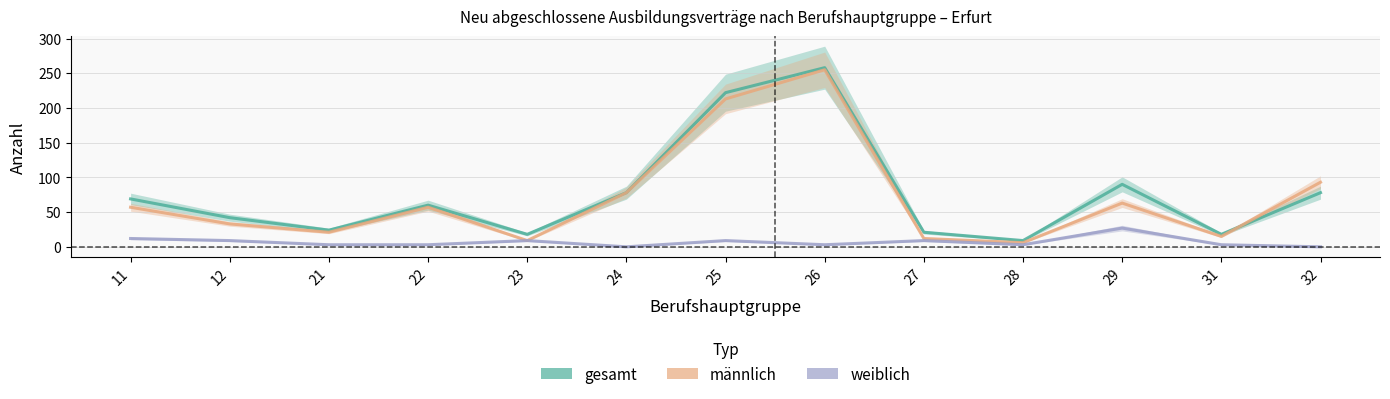

True or false: weiblich has more than 1 interior local peaks.

True